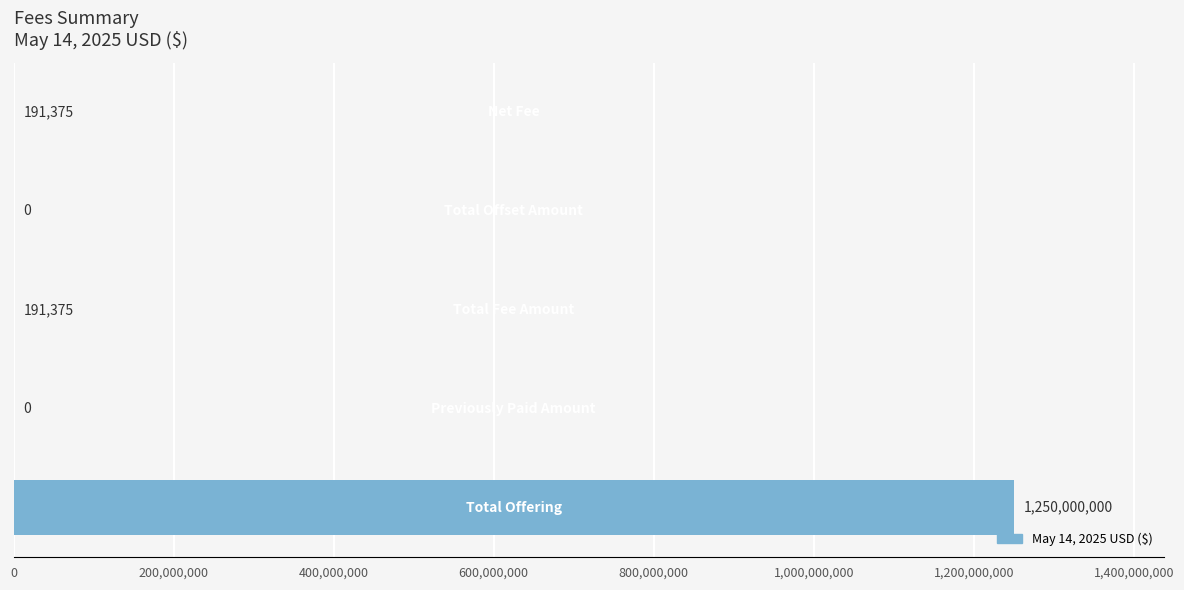

What is the sum of all values?

1250382750